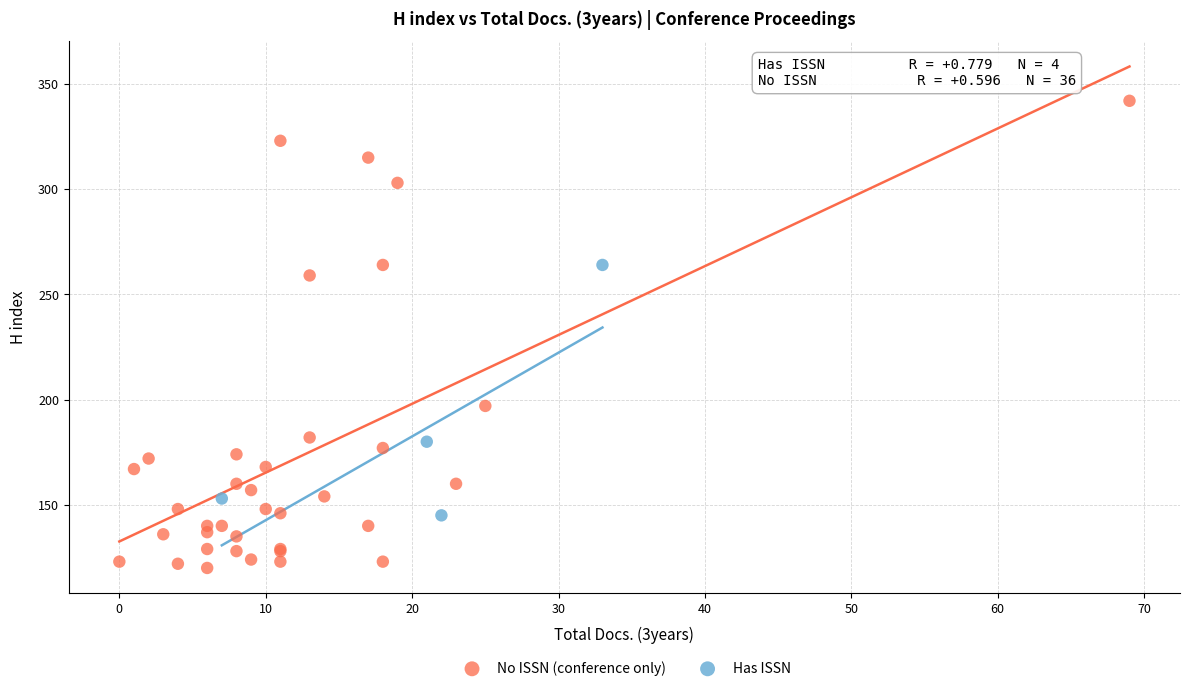

Which series reaches the minimum Y coordinate?

No ISSN (conference only)